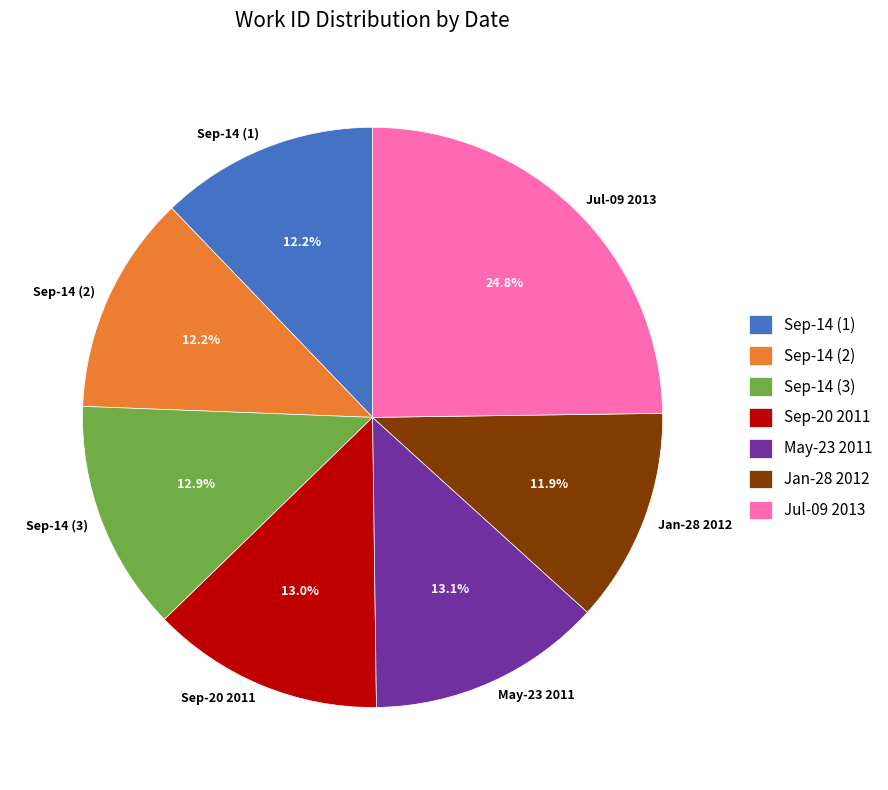

How much of the chart is everything except Sep-14 (3)?

87.1%